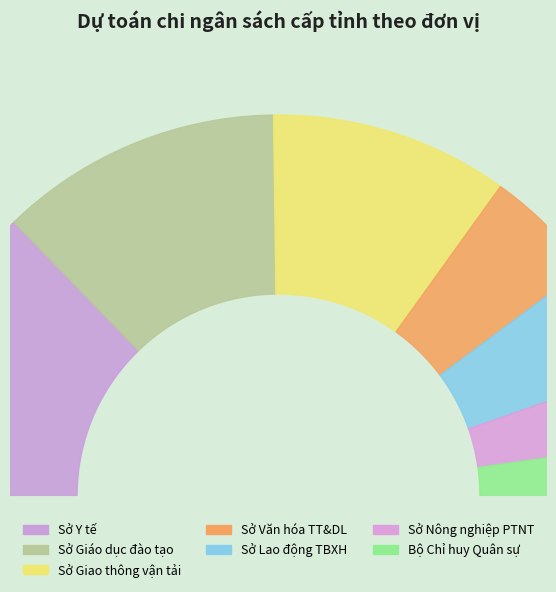

What percentage is NOT represented by Sở Giáo dục đào tạo?

75.9%